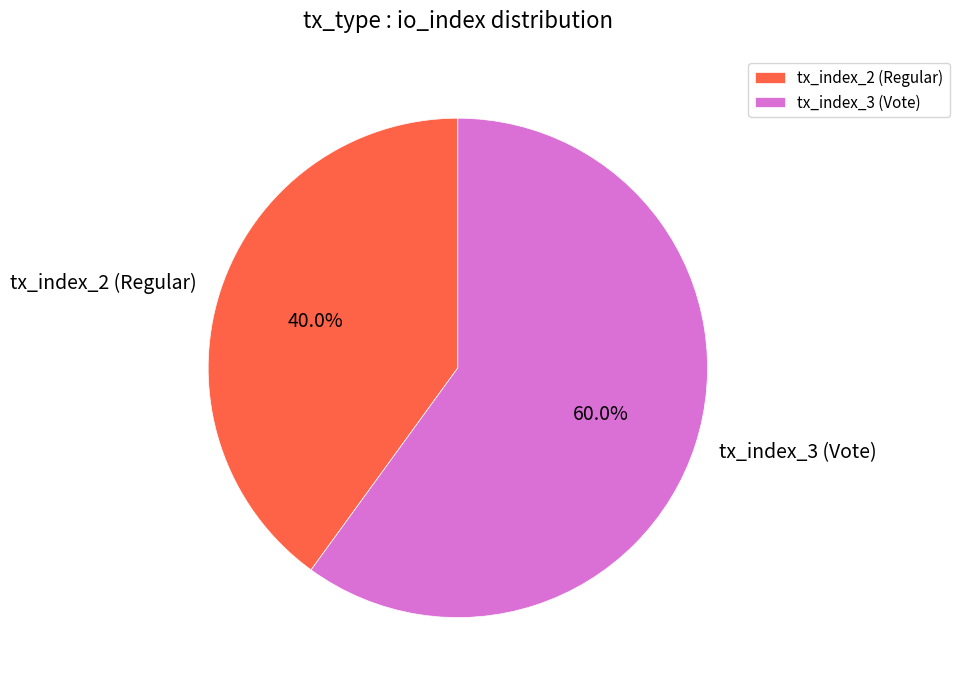

Is there any slice that represents more than half of the pie?

Yes